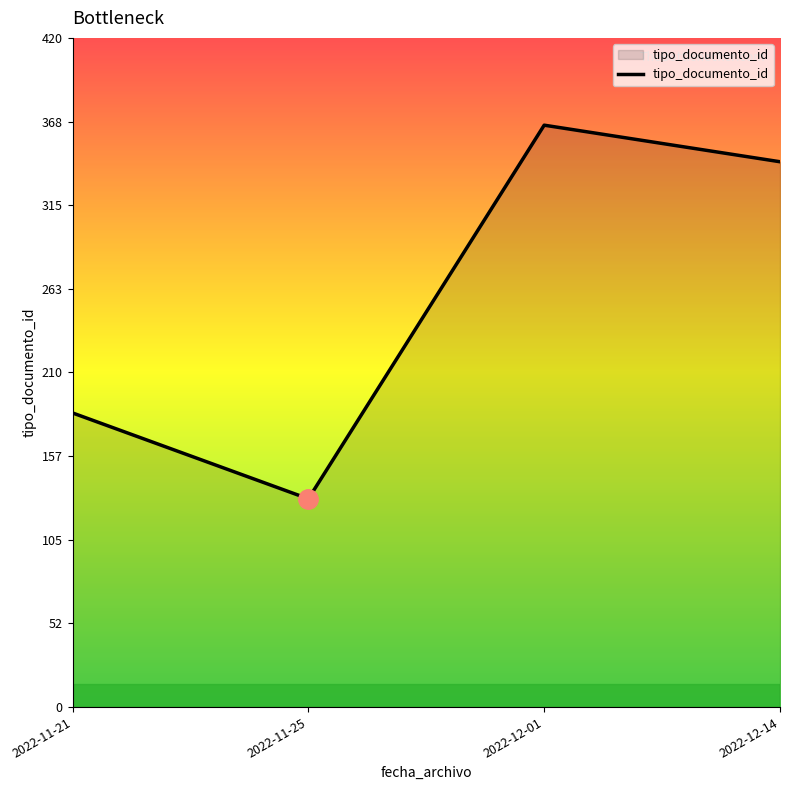

True or false: the data shows 343 at 2022-12-14.

True